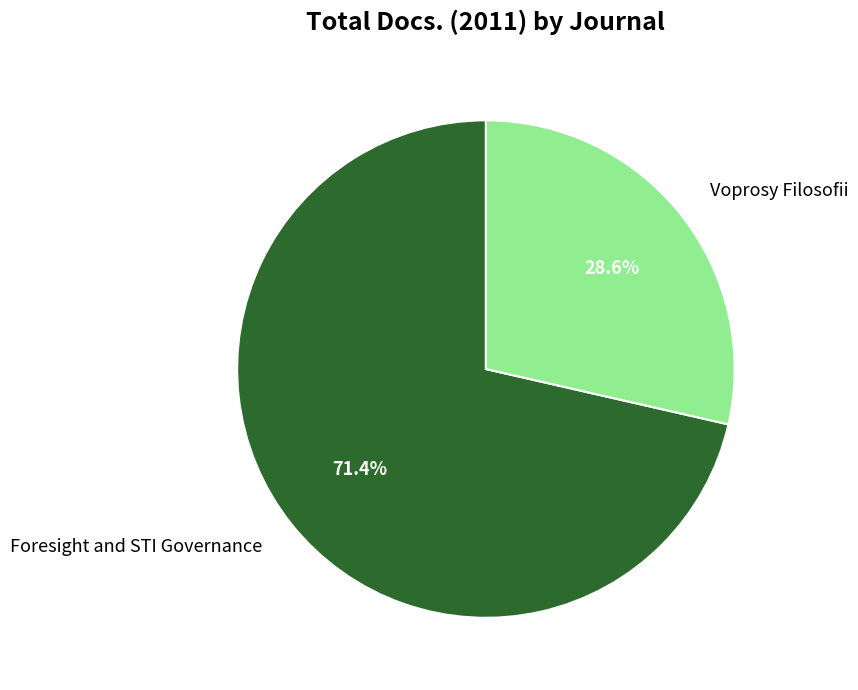

What is the ratio of the value at Voprosy Filosofii to the value at Foresight and STI Governance?

0.4